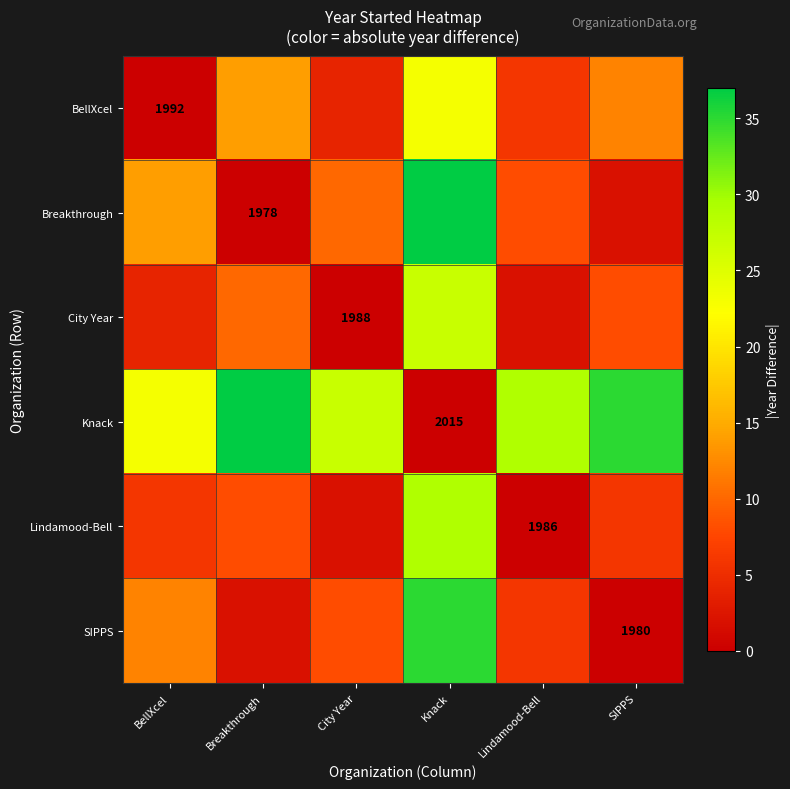

The value of Breakthrough at Breakthrough is 1978. True or false?

True